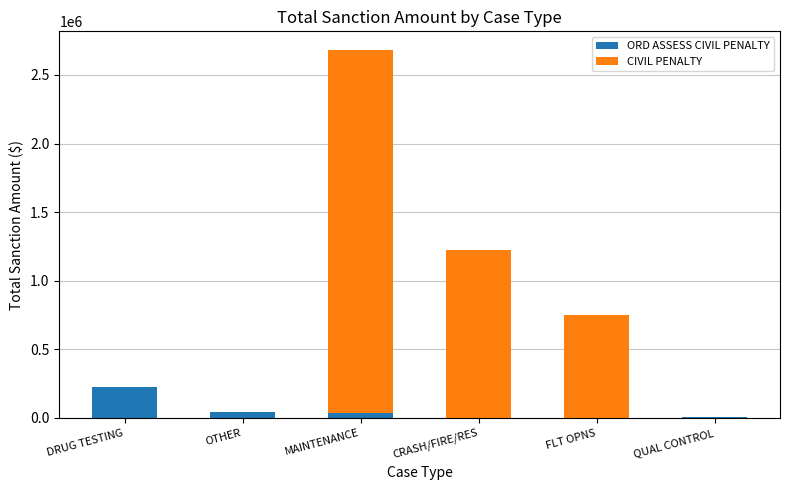

At which category is the sum across all series the highest?

MAINTENANCE